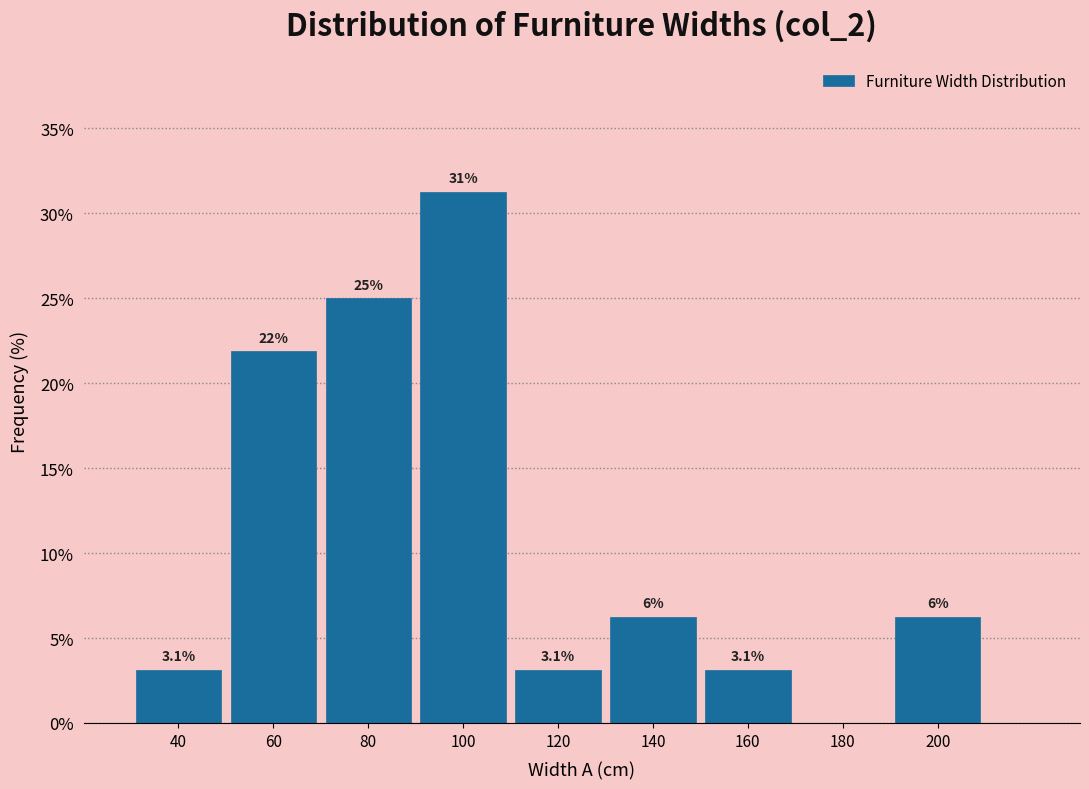

Over which range of the x-axis is the bar tallest?

90 to 110